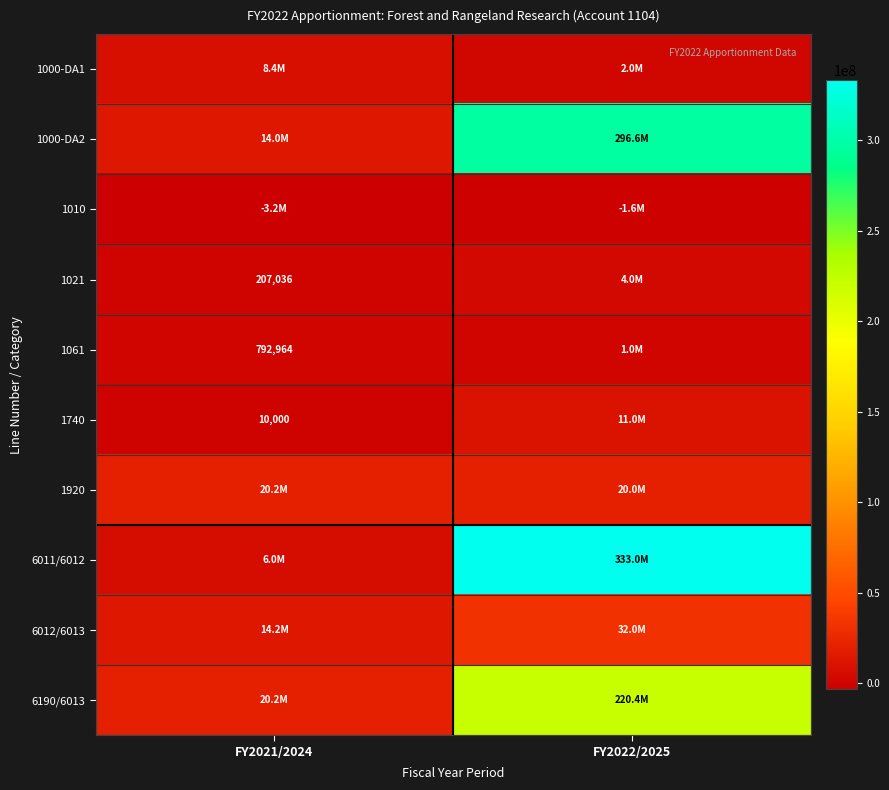

The value of 1920 at FY2022/2025 is 19968269. True or false?

True